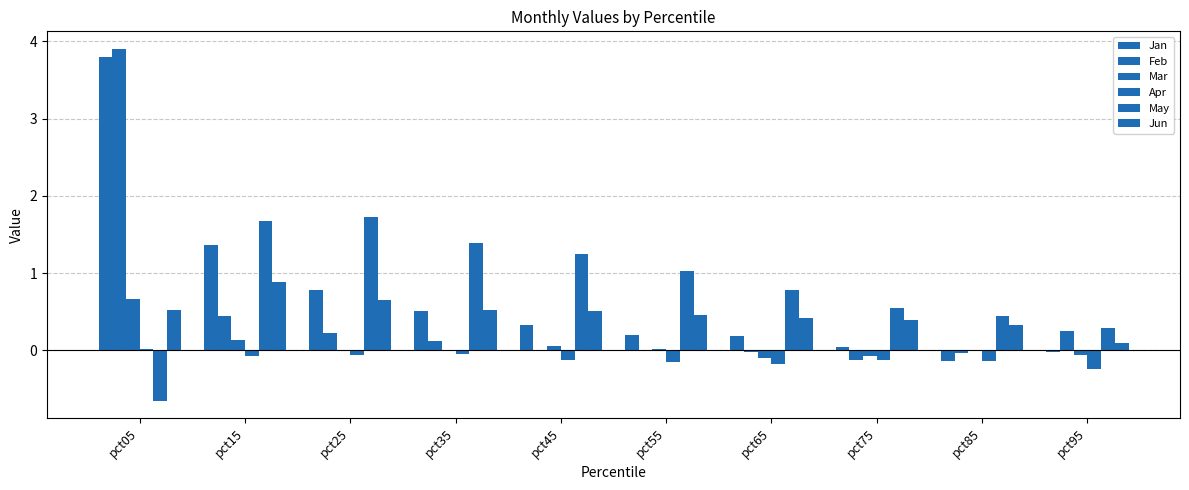

What is the sum of the Mar values at pct45 and pct35?

0.1